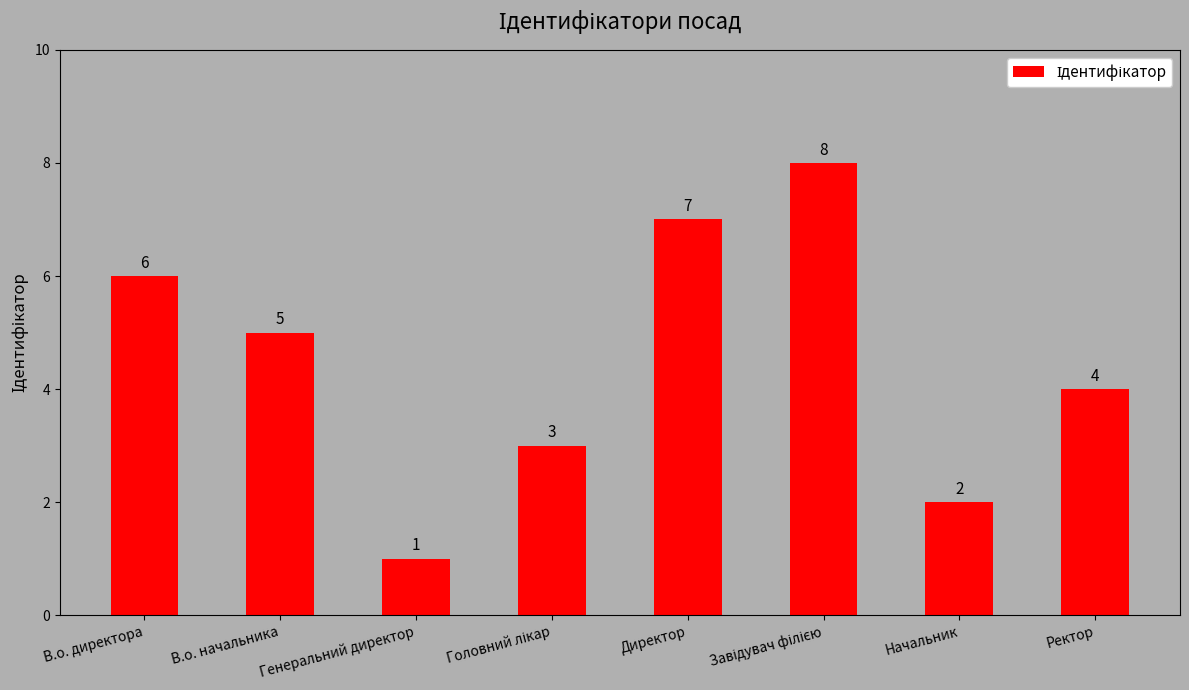

What is the sum of all values?

36